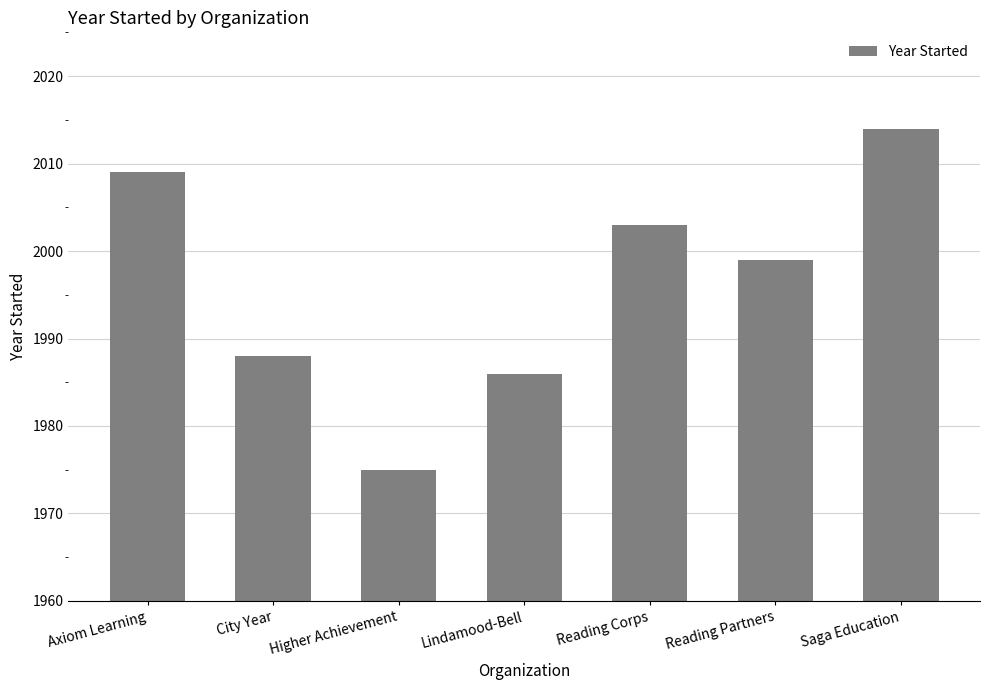

What is the greatest value displayed?

2014